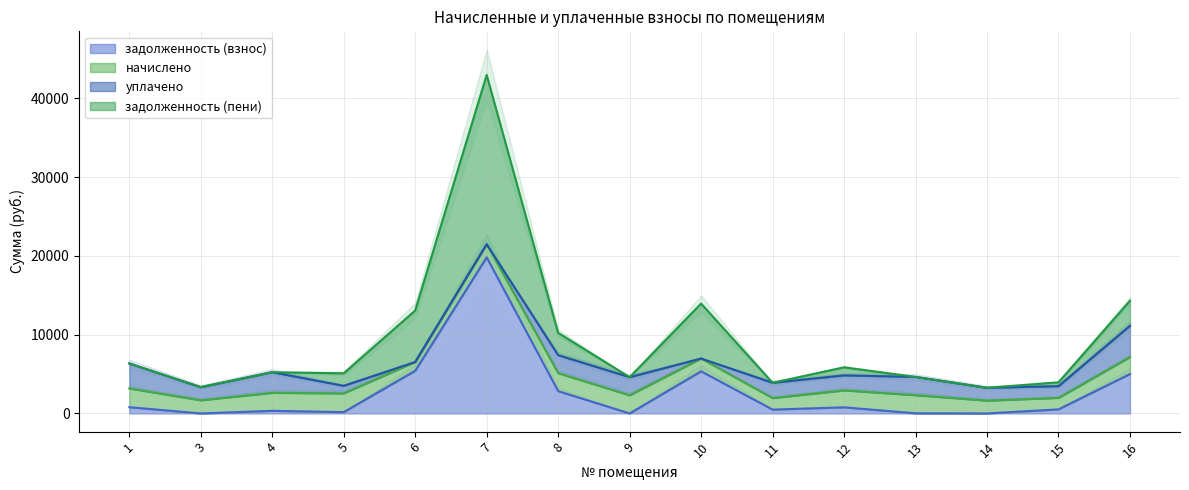

What is the lowest value of the задолженность (пени) series?

1627.7